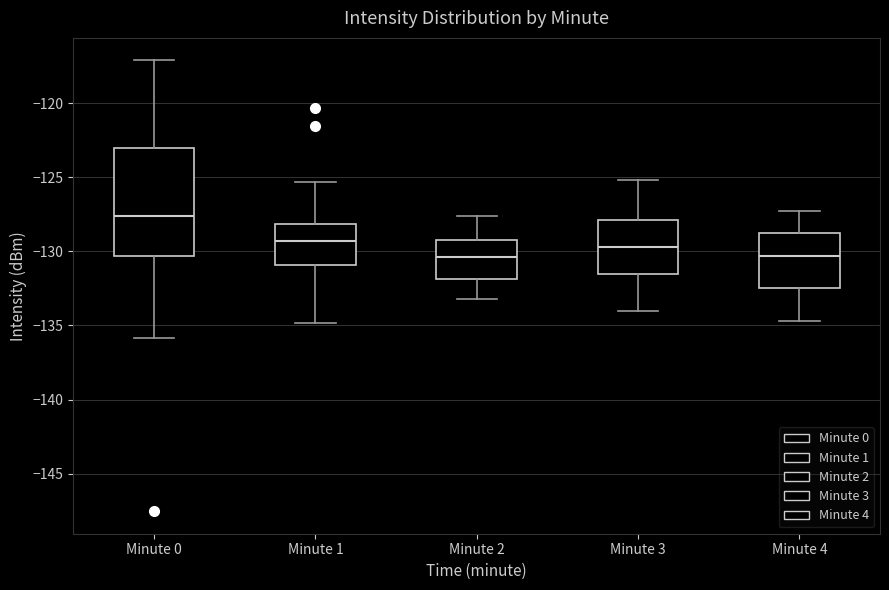

Where is the lower edge of the box for Minute 1 on the y-axis? The values are not printed on the chart, so give them approximately, as read against the axis.

-131.0